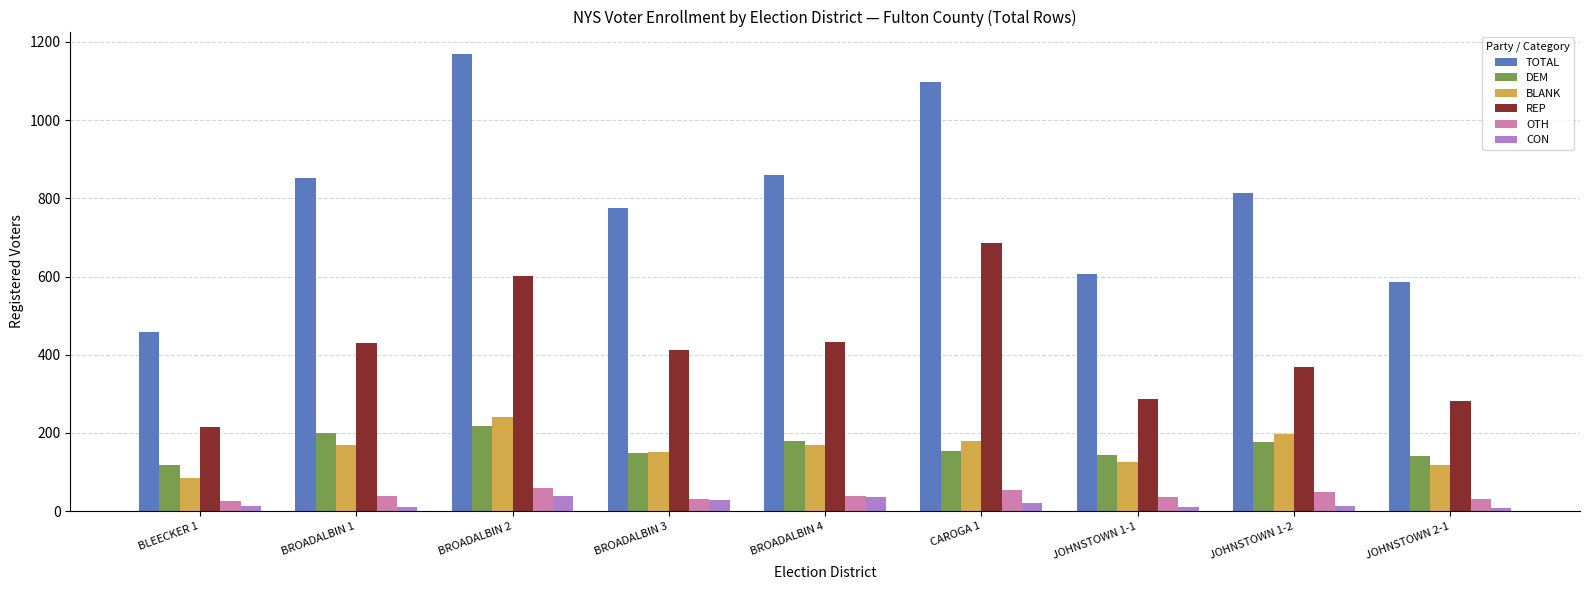

What is the total value across all series at BROADALBIN 1?

1701